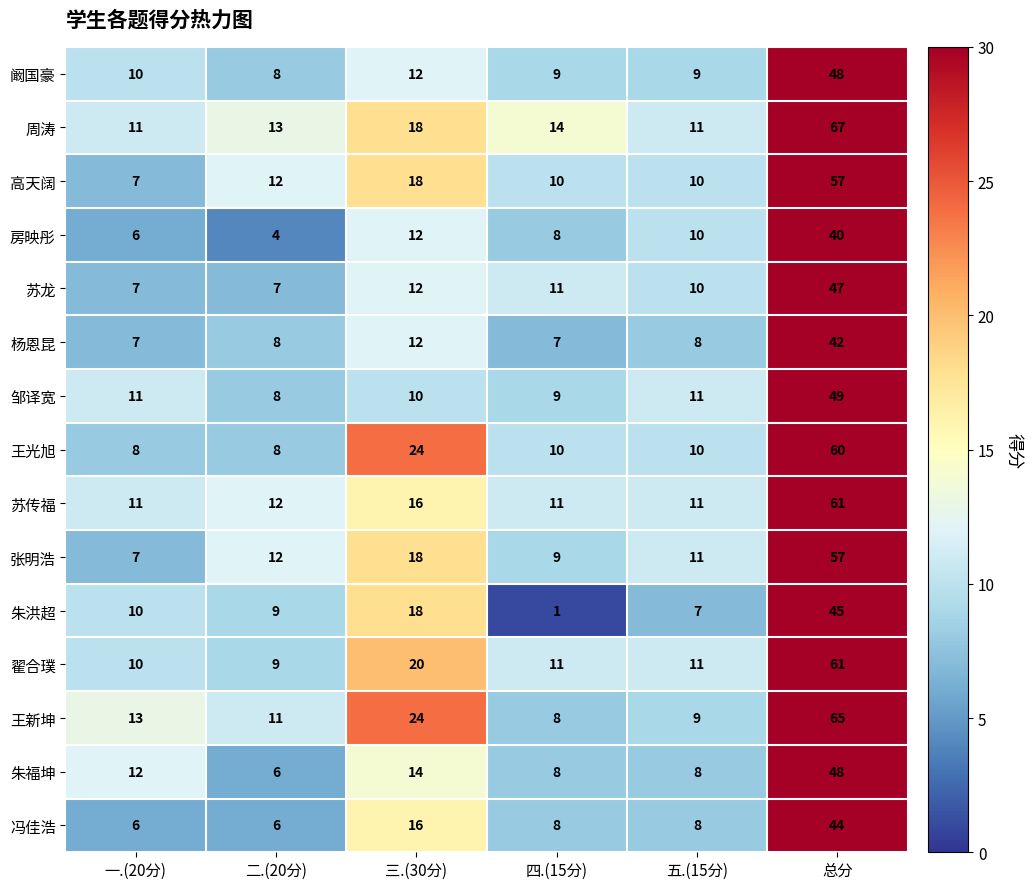

Where does the 冯佳浩 series first go above 8?

三.(30分)